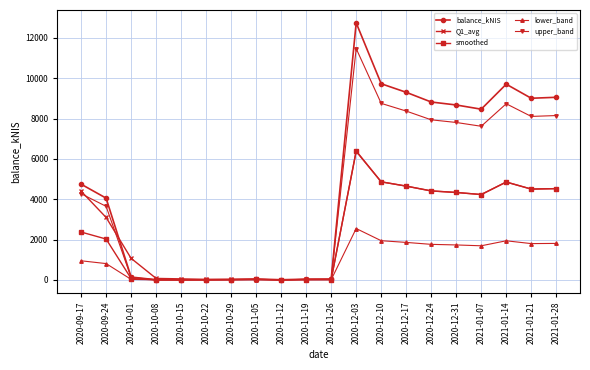

True or false: lower_band has more than 0 points higher than both neighbors.

True